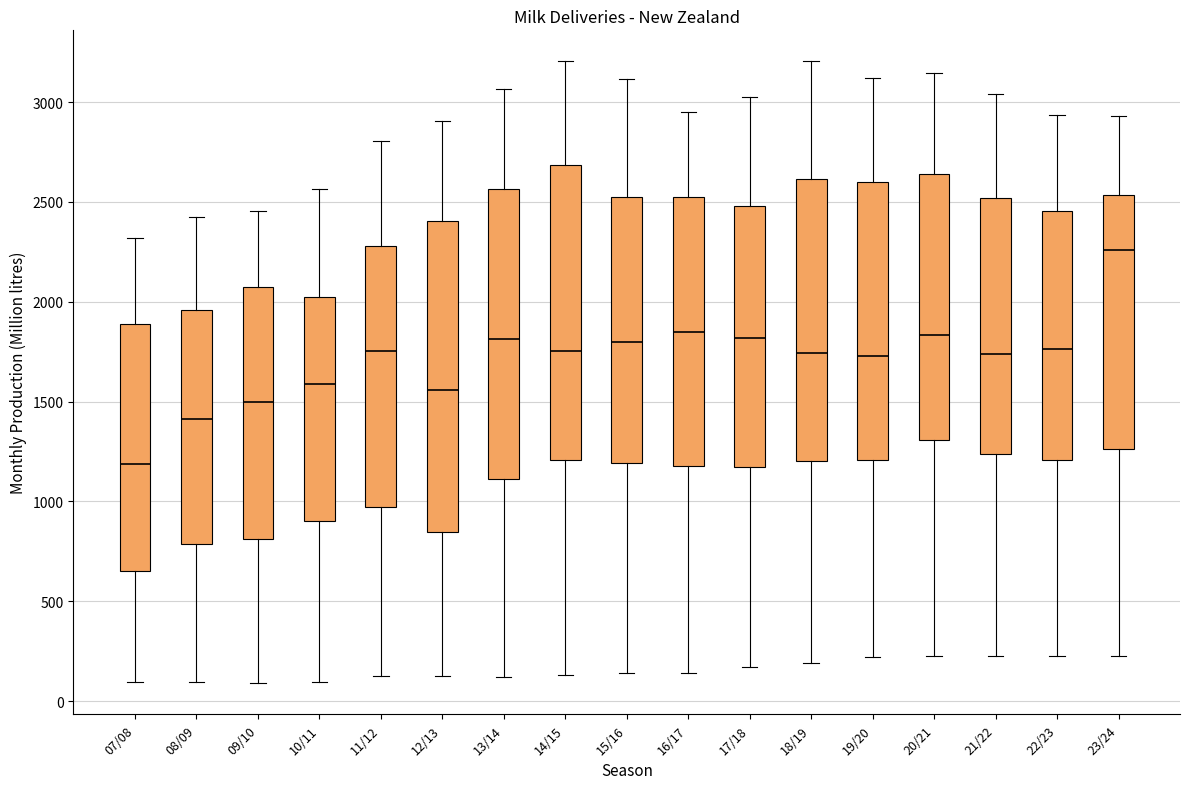

Comparing the boxes themselves (not the whiskers), which one is the tallest?

12/13